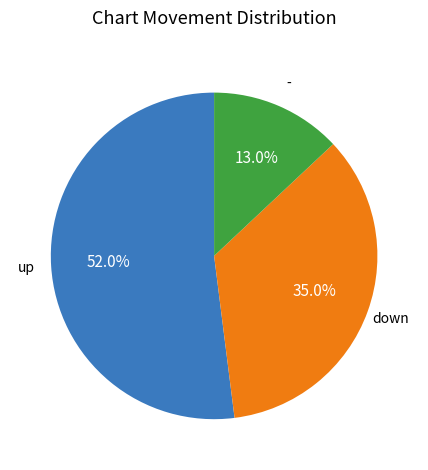

Does any single category account for the majority?

Yes